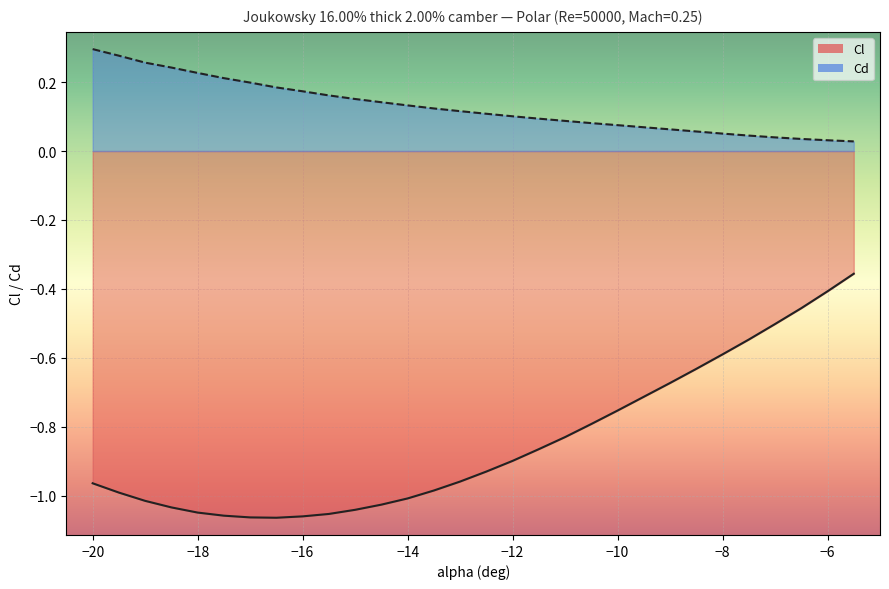

Rank the categories by Cl value from highest to lowest.

-5.5, -6, -6.5, -7, -7.5, -8, -8.5, -9, -9.5, -10, -10.5, -11, -11.5, -12, -12.5, -13, -20, -13.5, -19.5, -14, -19, -14.5, -18.5, -15, -18, -15.5, -17.5, -16, -17, -16.5